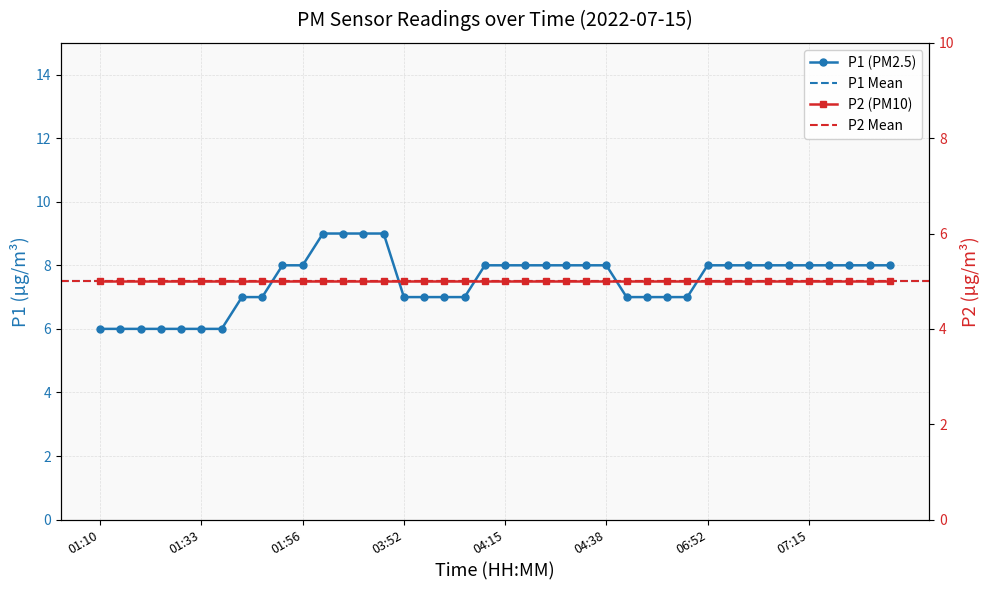

Between 01:47 and 07:06, which is larger?

07:06